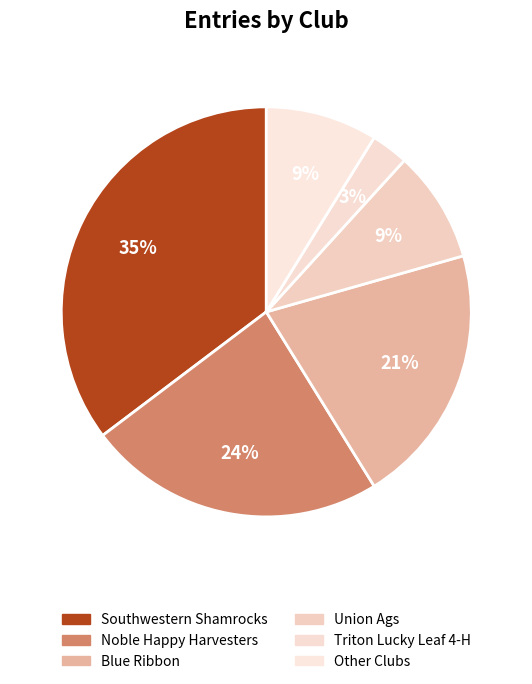

Which slice is the smallest?

Triton Lucky Leaf 4-H